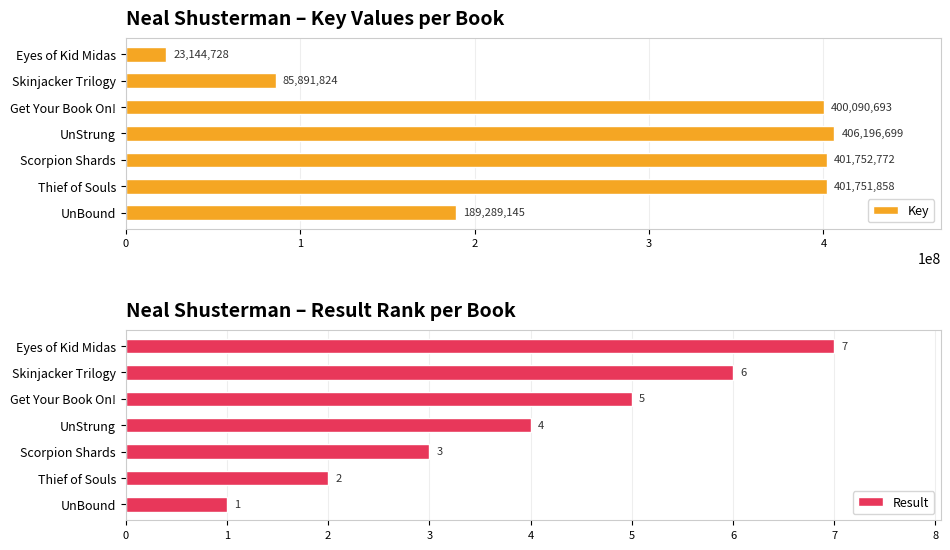

How many groups of bars are there?

7